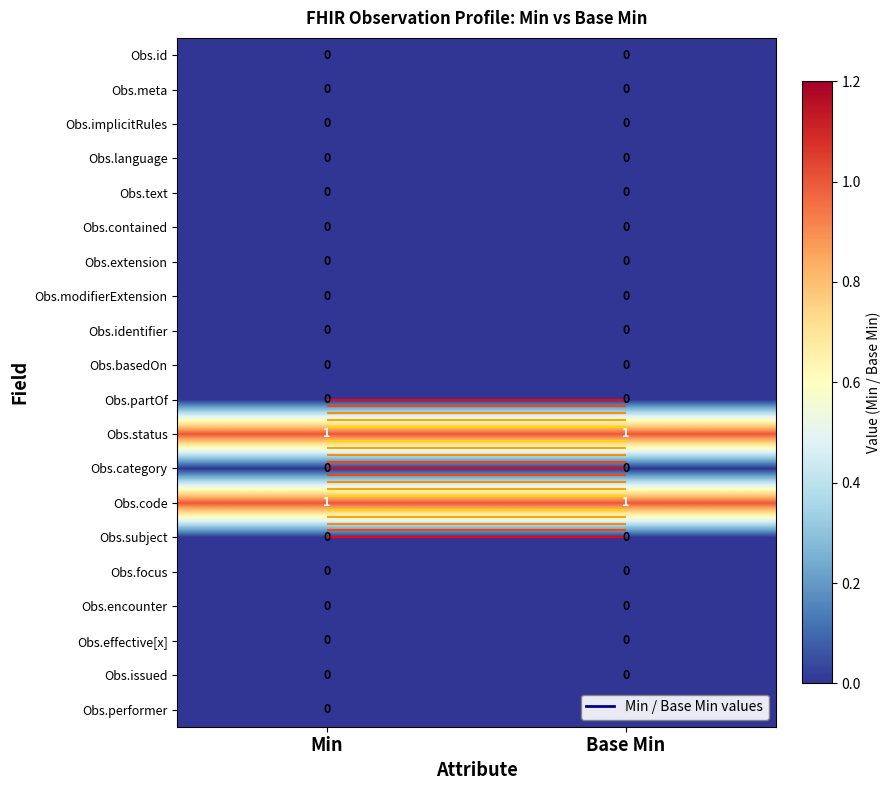

Between Min and Base Min, which series saw the biggest shift?

Obs.id